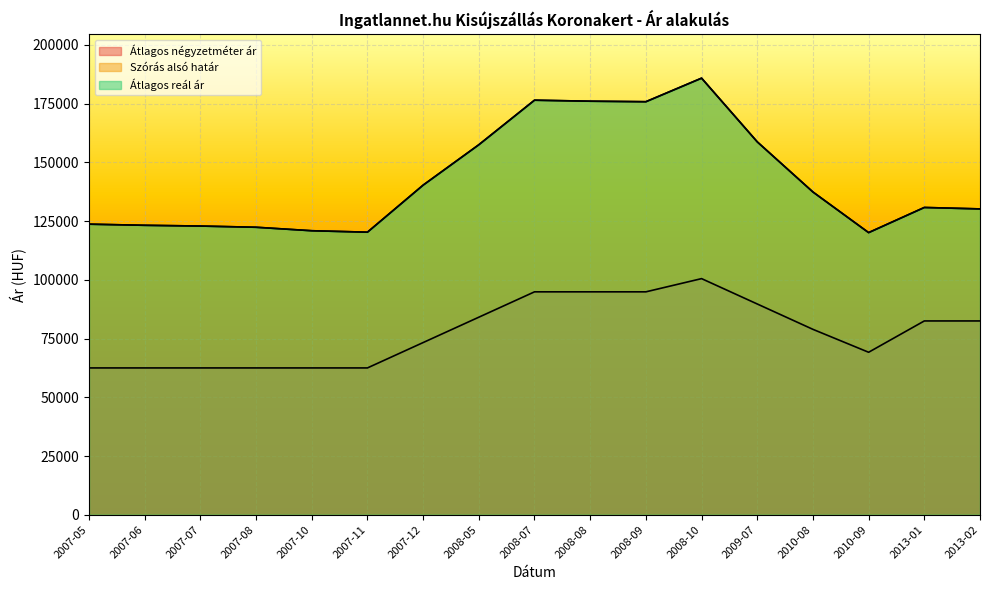

True or false: Átlagos reál ár and Szórás alsó határ intersect in this chart.

False